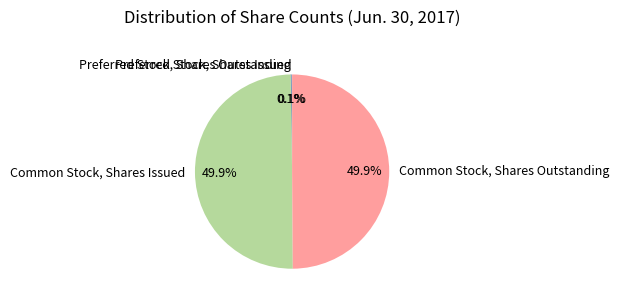

What portion of the pie excludes Common Stock, Shares Outstanding?

50.1%